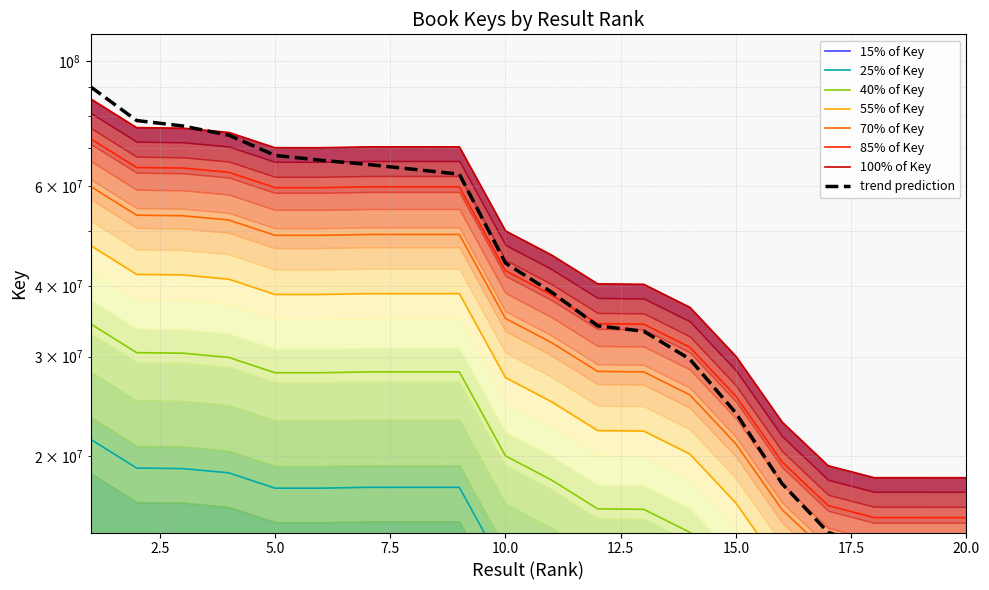

What is the smallest value displayed?

12823664.0